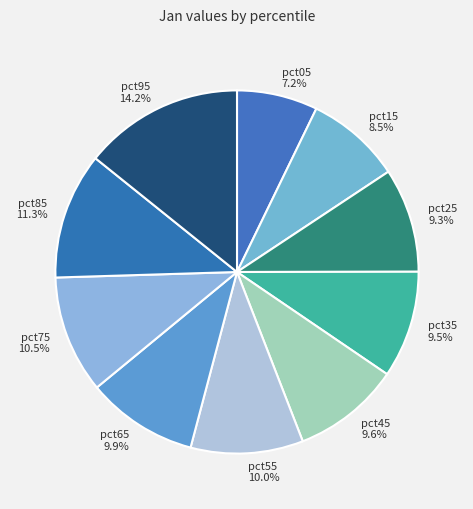

Which category has the smallest portion of the pie?

pct05